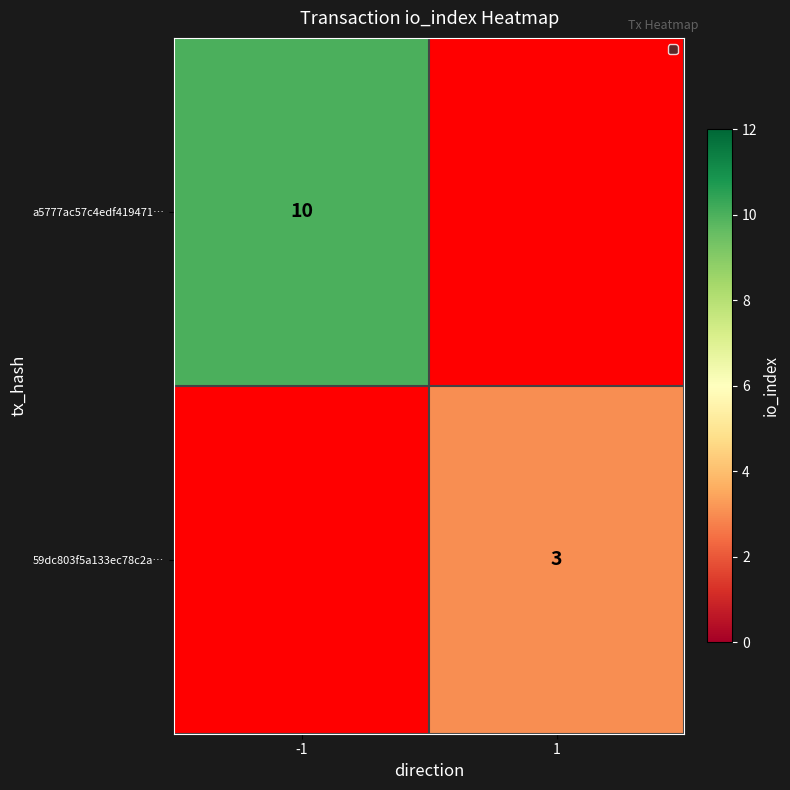

The value of a5777ac57c4edf419471… at -1 is 10. True or false?

True